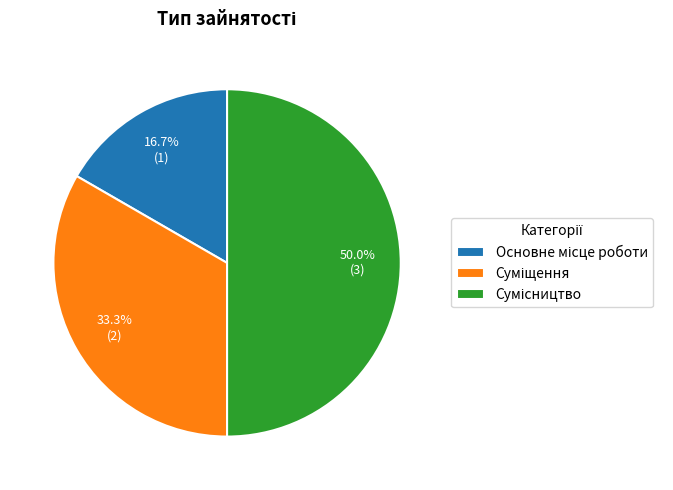

True or false: Суміщення accounts for 46% of the total.

False